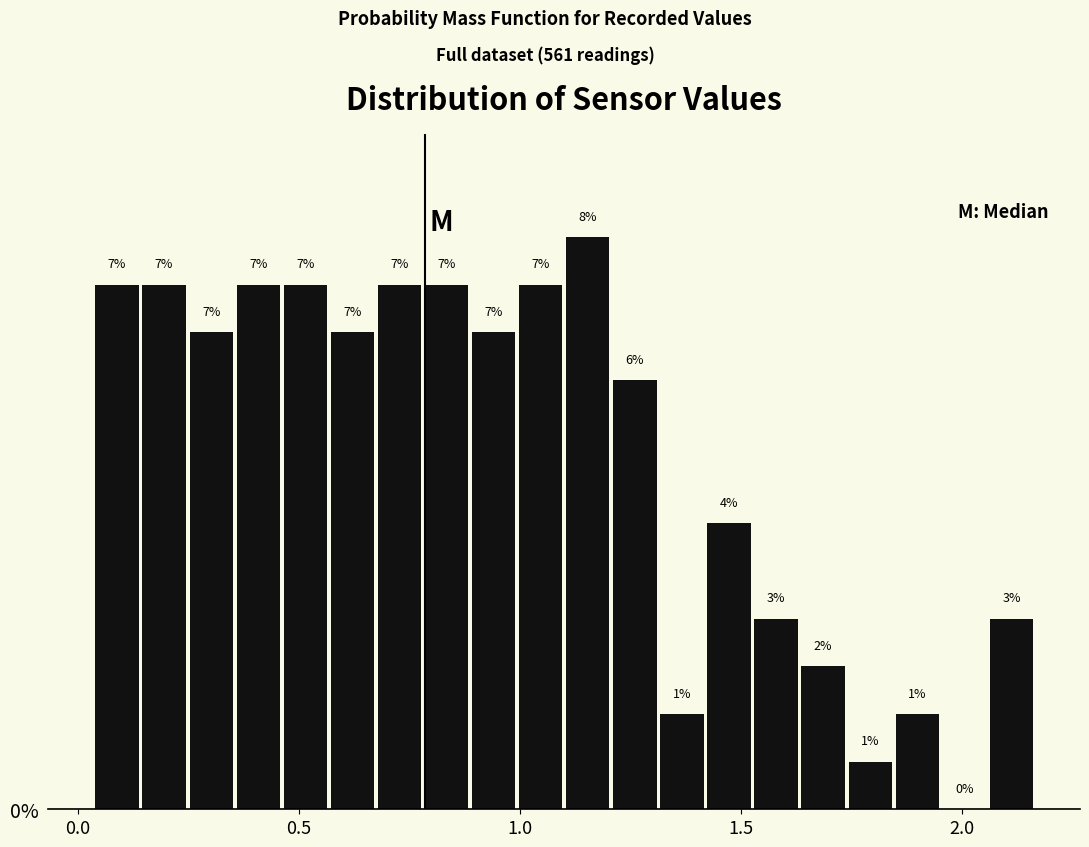

Read against the x-axis, roughly where is the centre of the tallest bar?

1.15